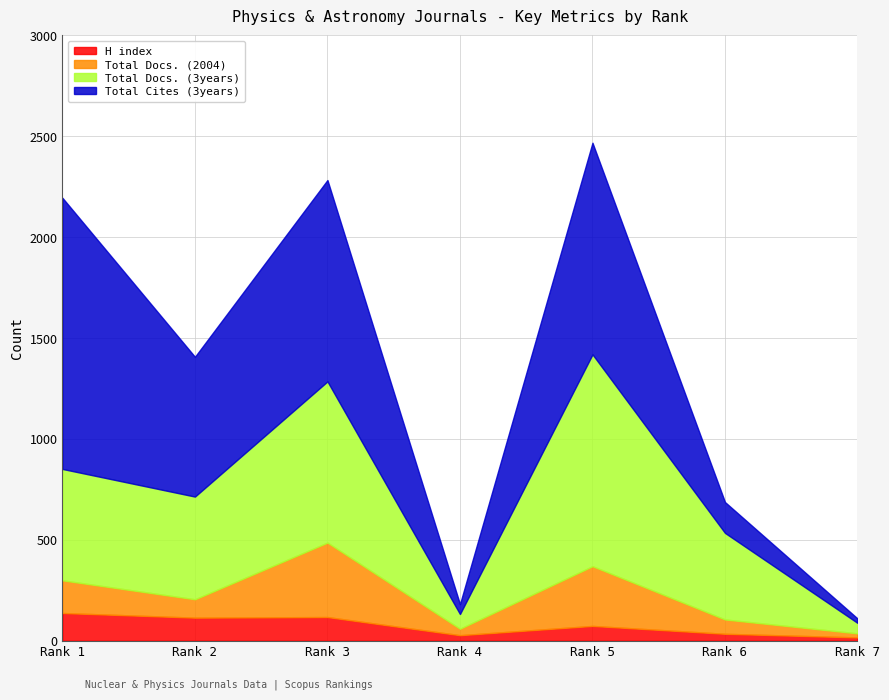

How many lines are shown in the chart?

4